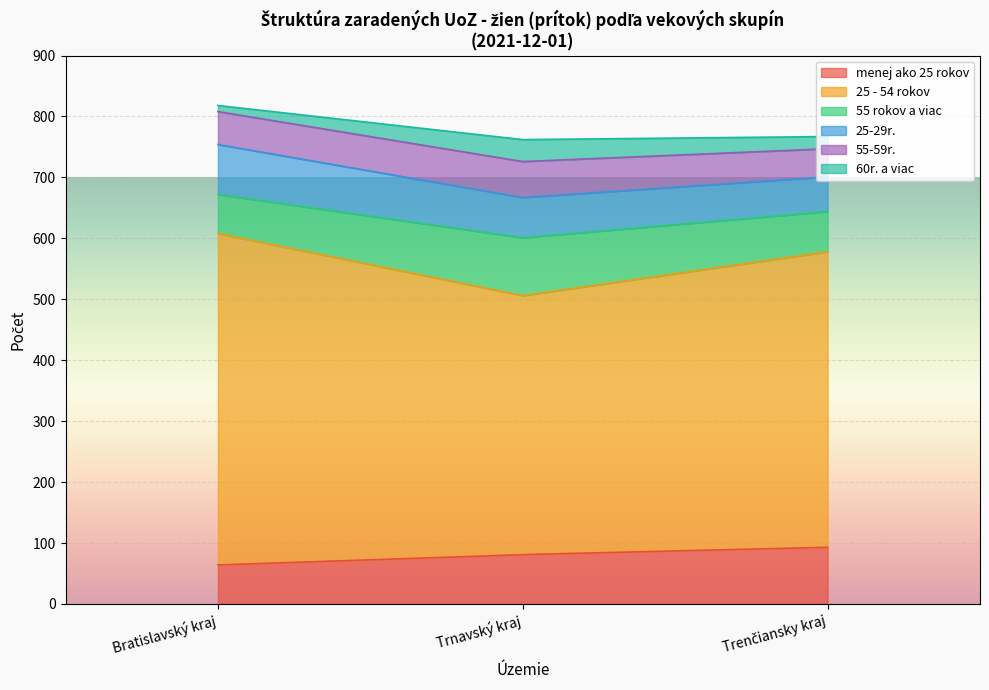

True or false: 55-59r. and 25-29r. intersect in this chart.

False